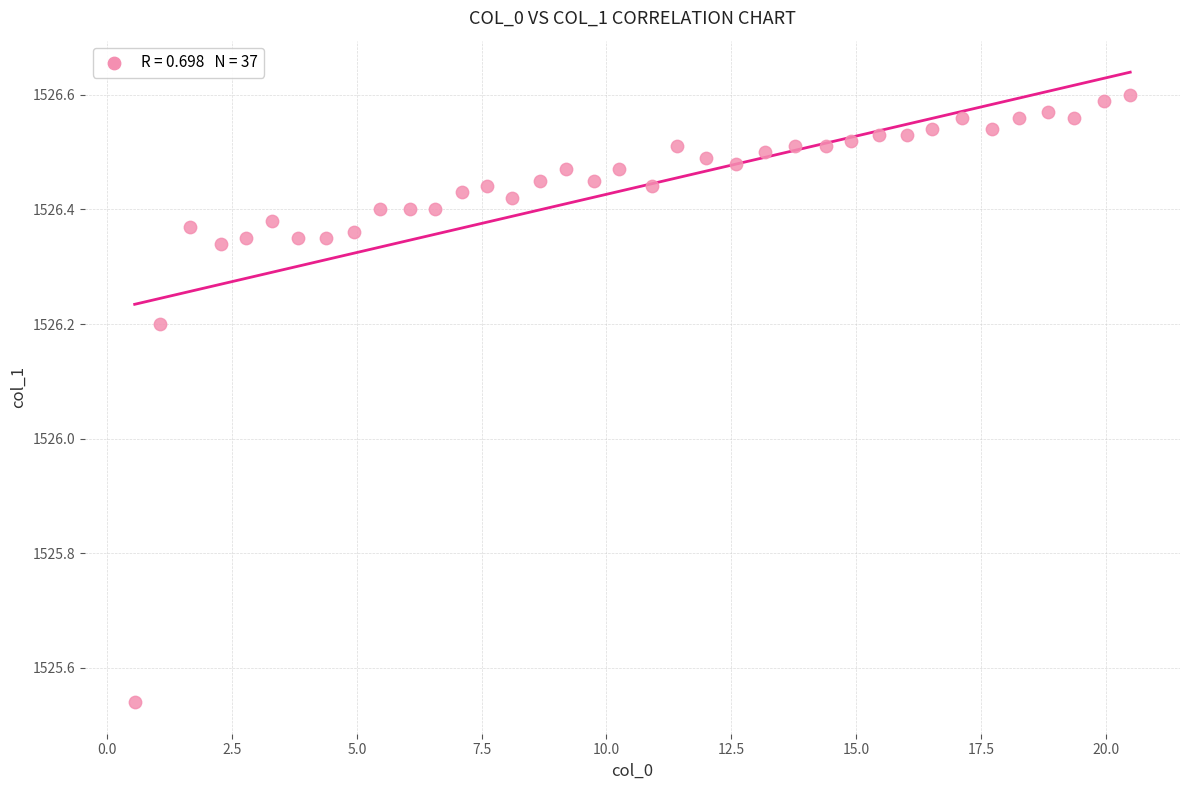

What Y value in the scatter plot is closest to 1526?

1526.2